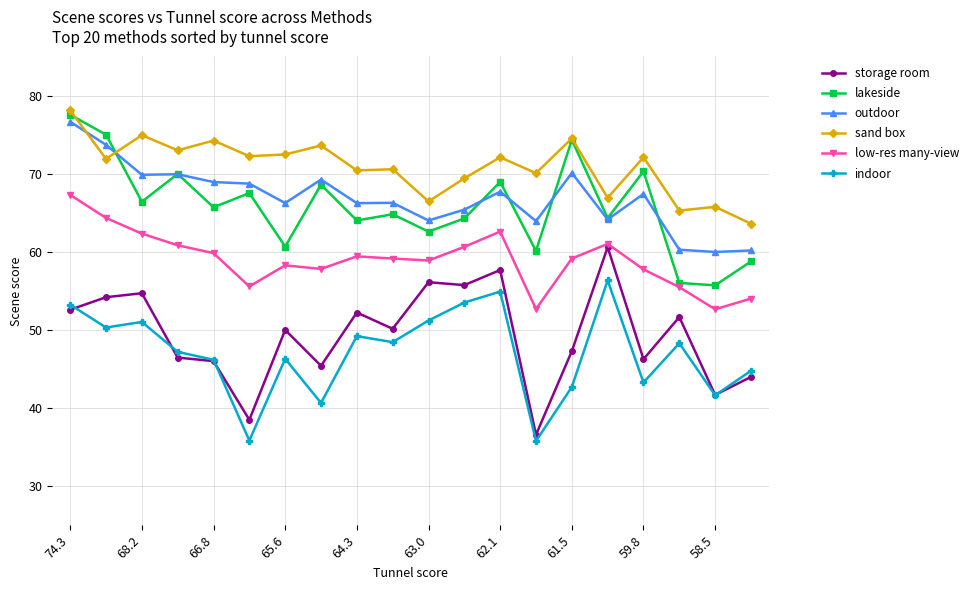

True or false: indoor and low-res many-view cross at least once.

False